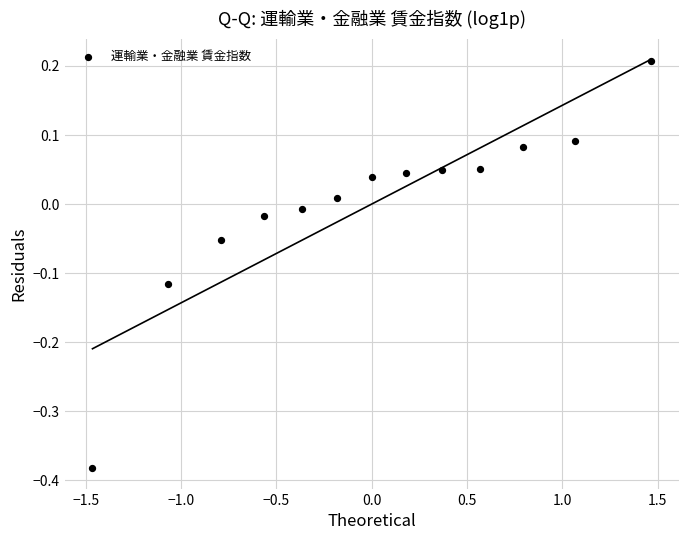

What is the range of Y values (max minus min)?

0.6